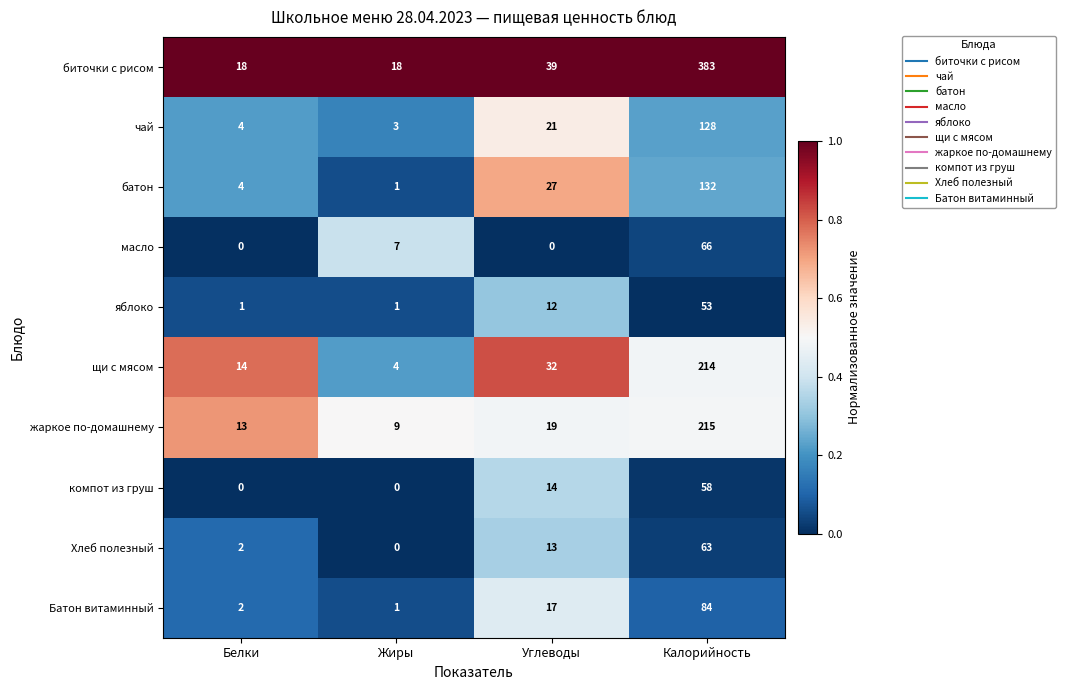

What is the total value across all series at Белки?

58